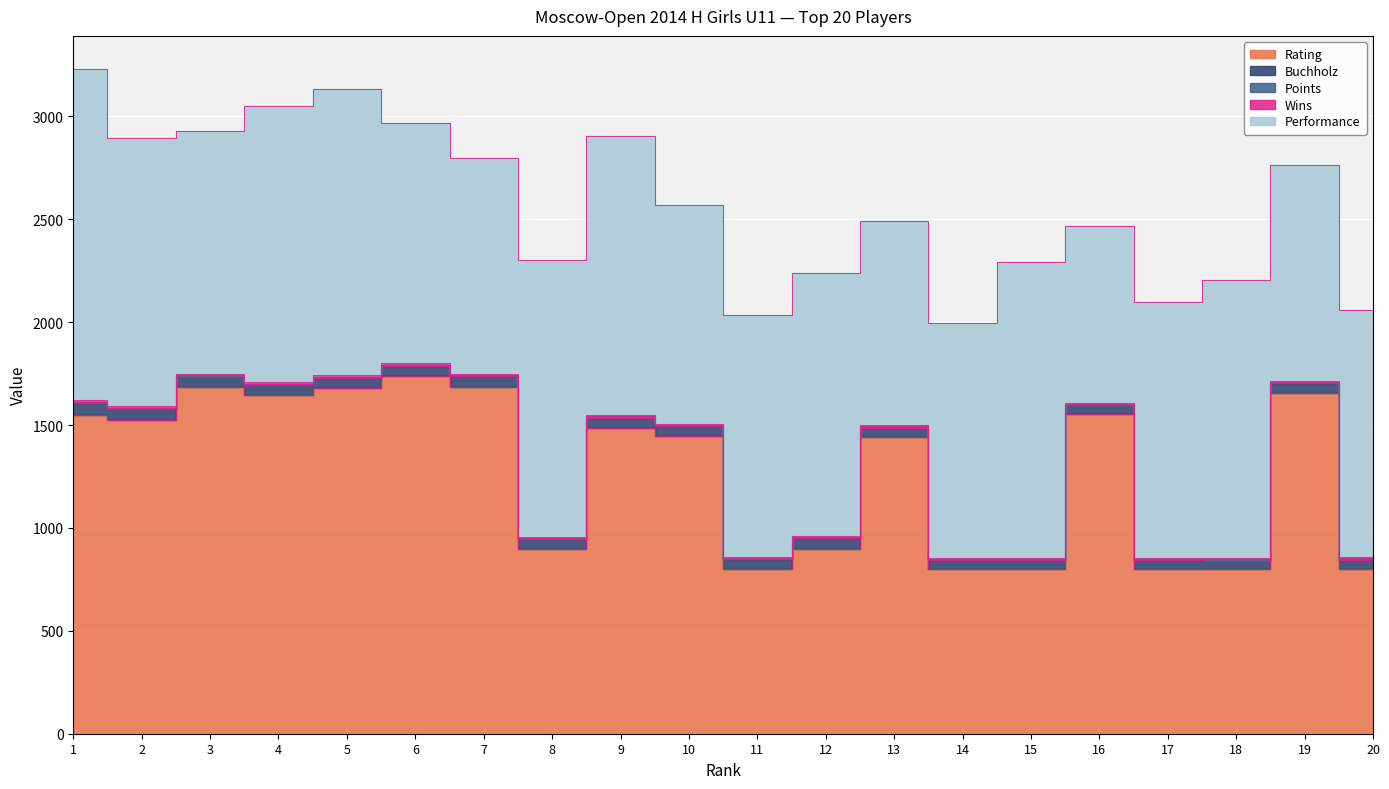

True or false: Buchholz and Rating intersect in this chart.

False